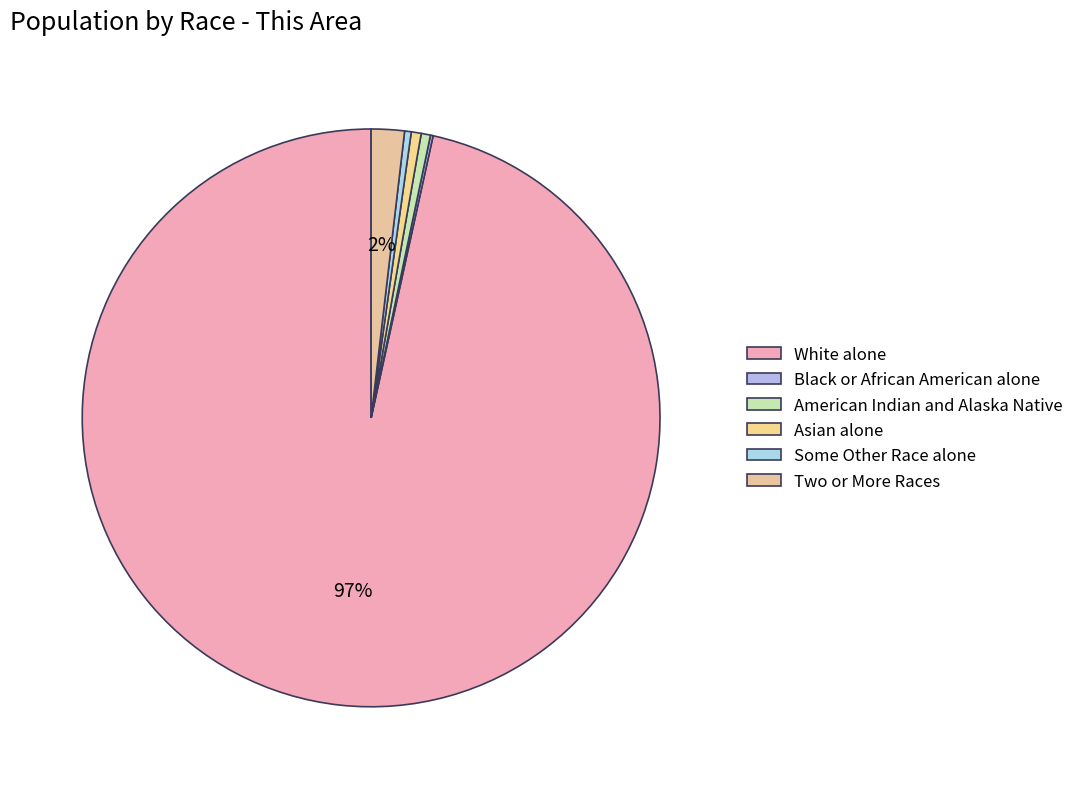

Does White alone account for over 50% of the chart?

Yes